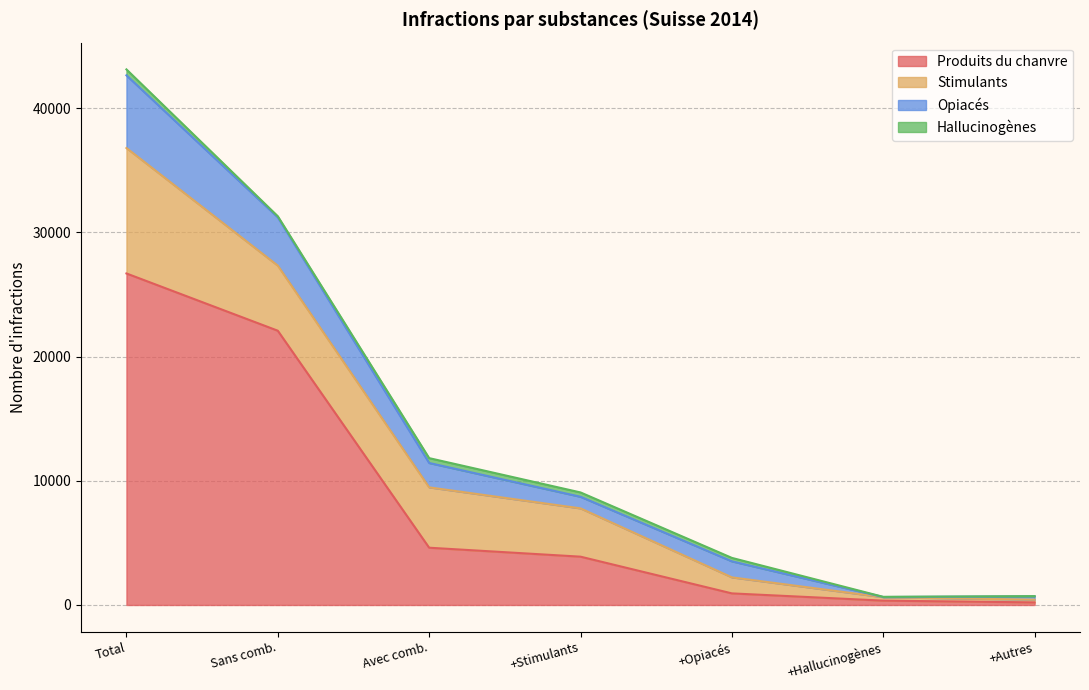

At how many categories does at least one series exceed 24240?

1